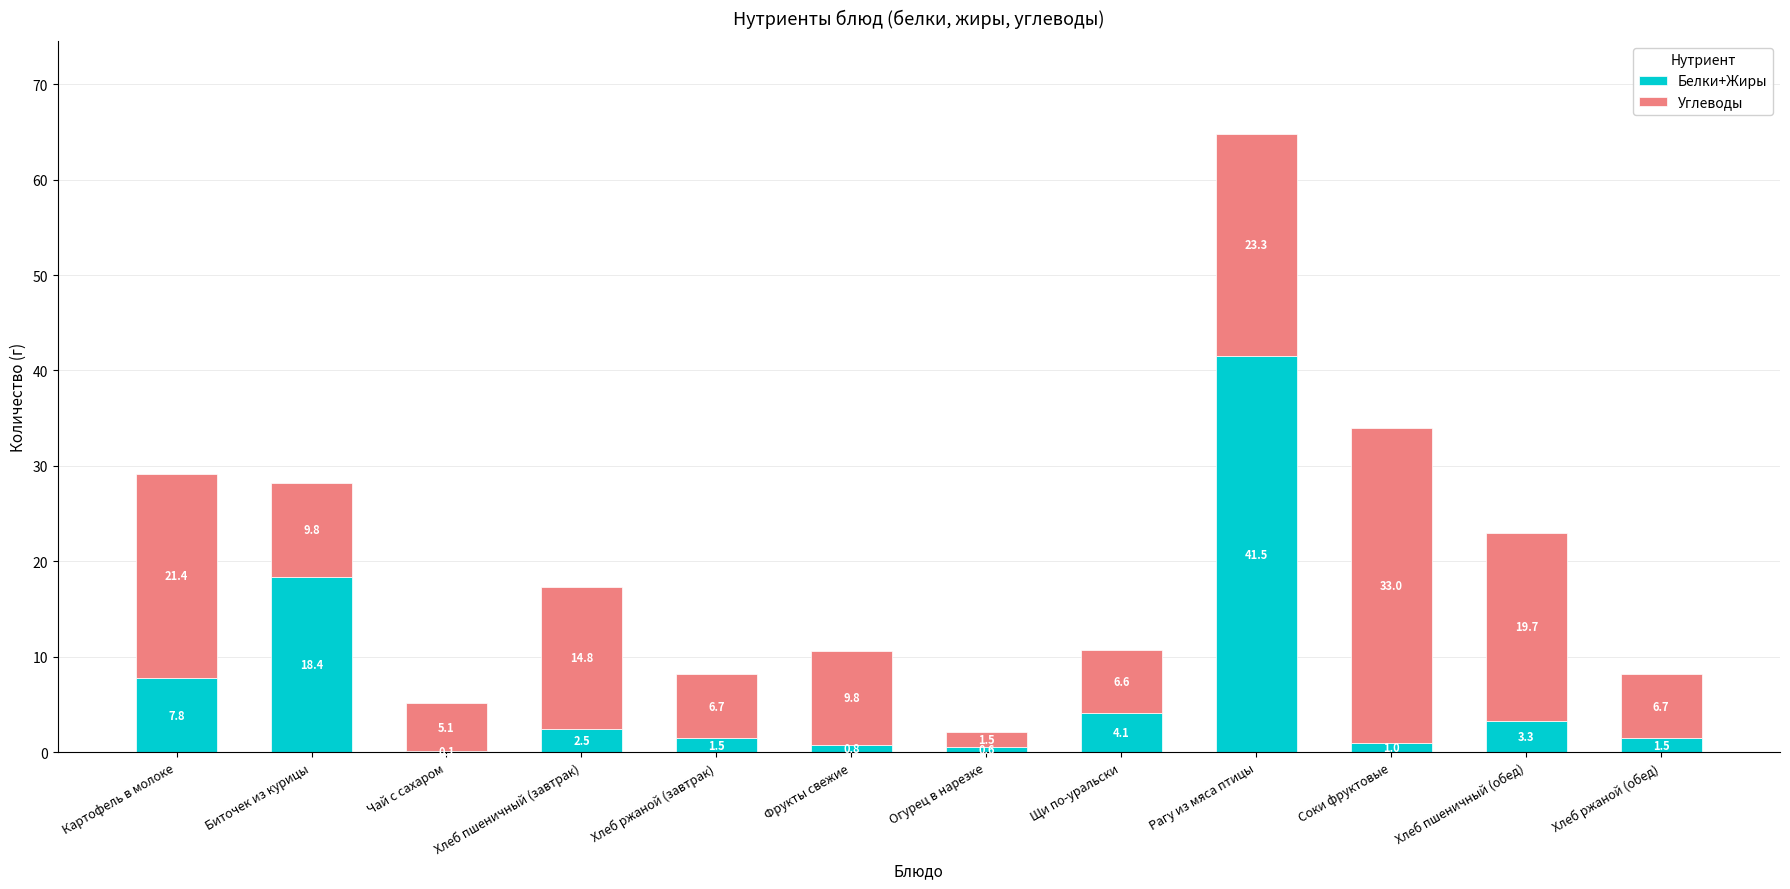

What are all the series names shown in the legend?

Белки+Жиры, Углеводы